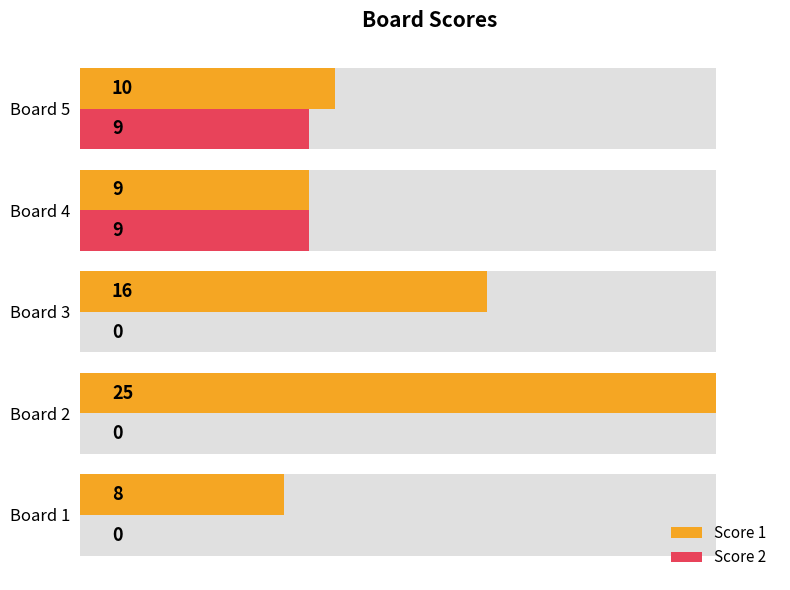

Reading left to right, extract all data points from this chart.

Score 1: 8	25	16	9	10
Score 2: 0	0	0	9	9